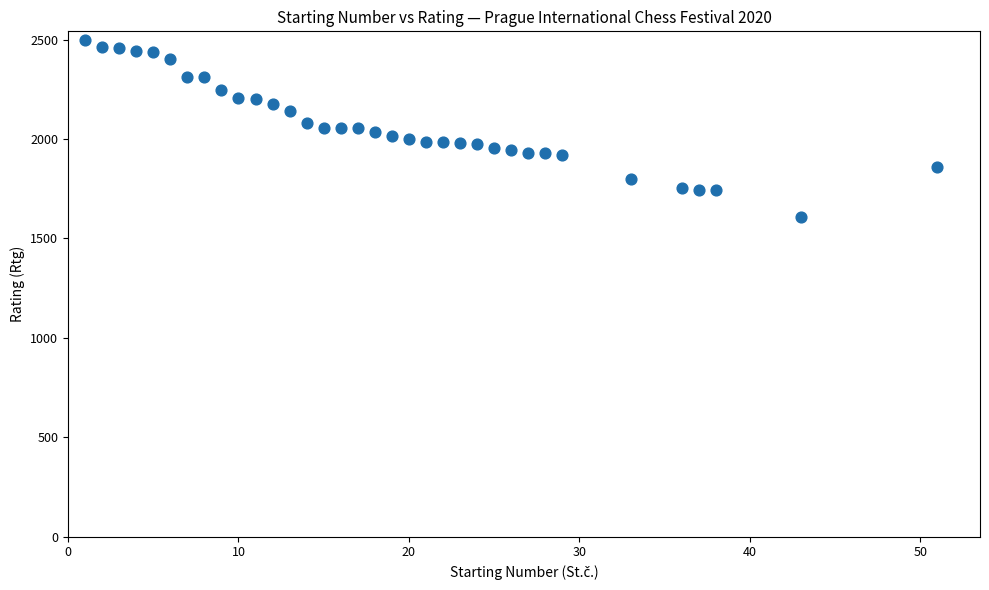

What is the range of Y values (max minus min)?

888